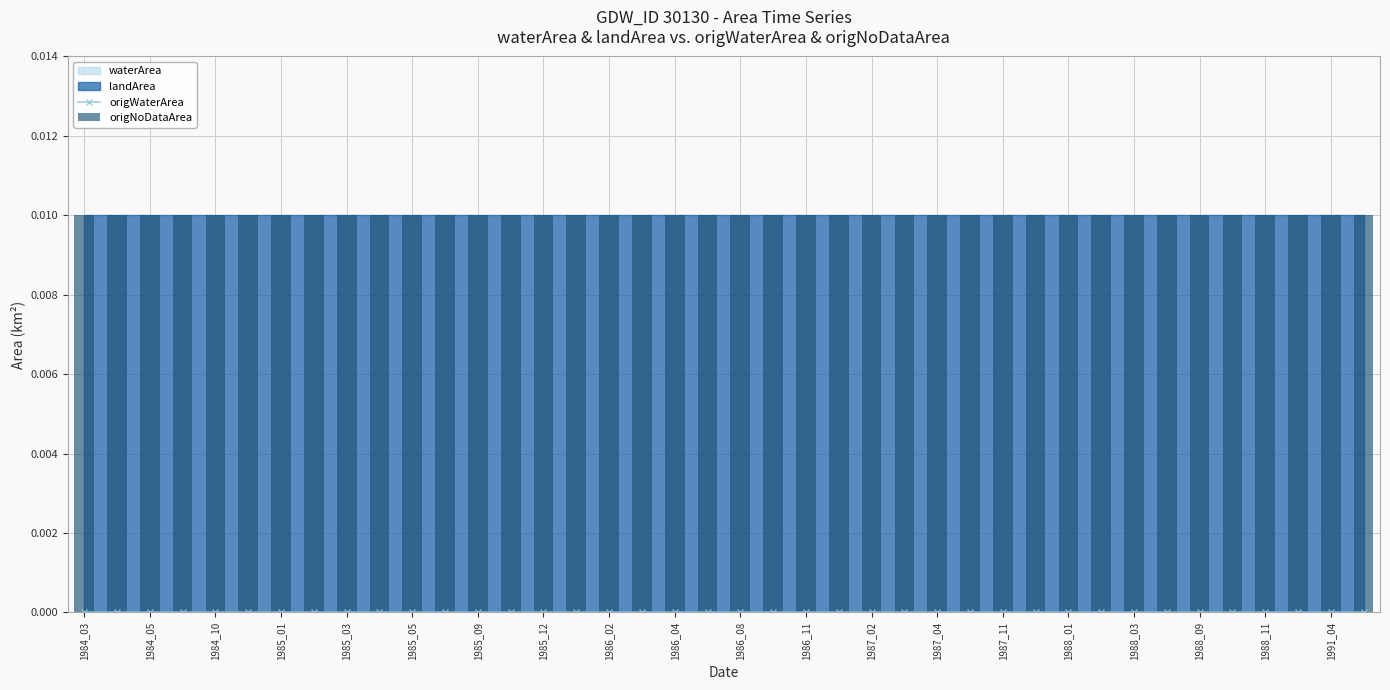

Is the value of origNoDataArea at 33 greater than the value of origWaterArea at 1988_03?

Yes